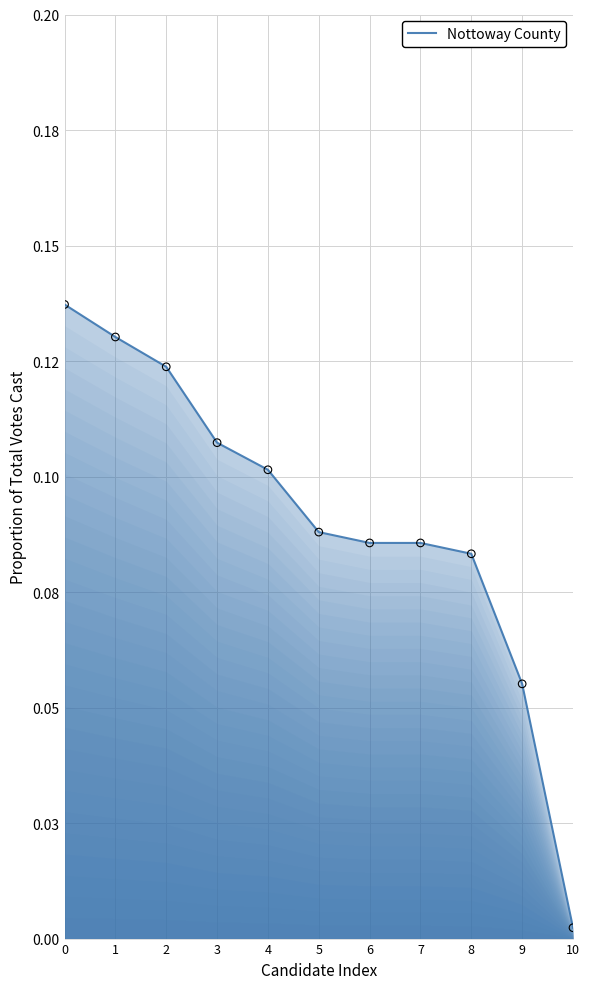

Which has a higher value, 8 or 3?

3